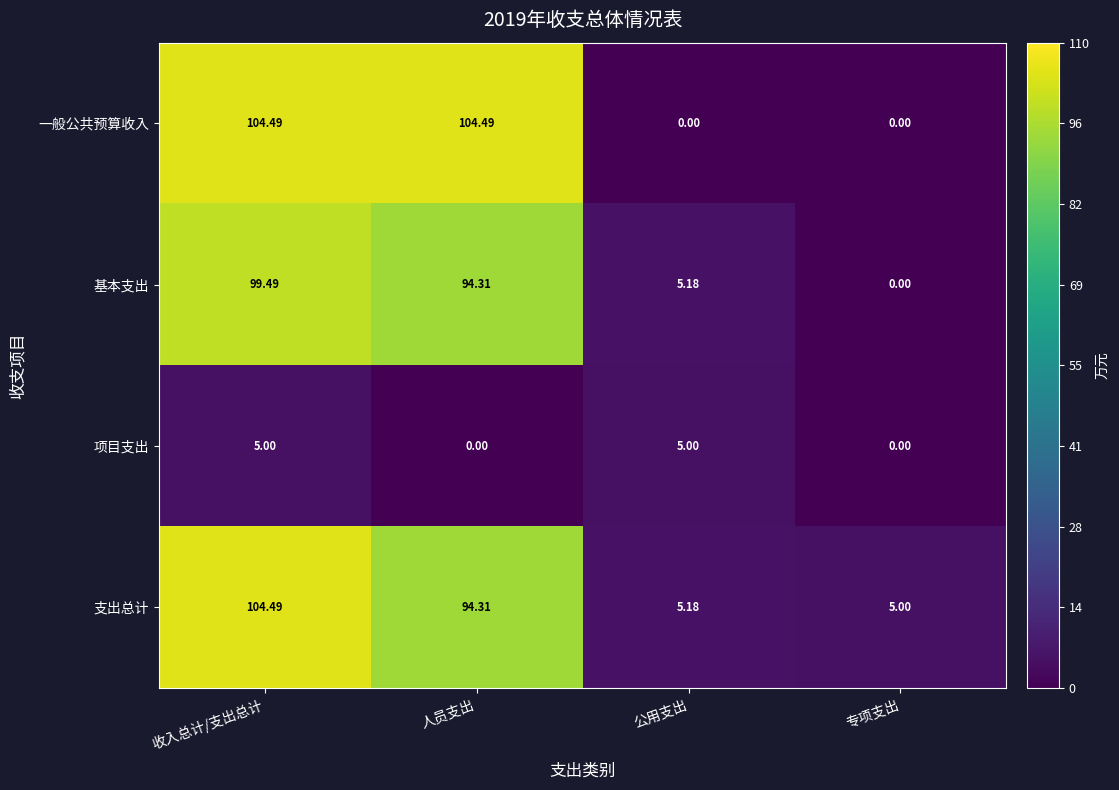

At which label does 支出总计 first exceed 94?

收入总计/支出总计